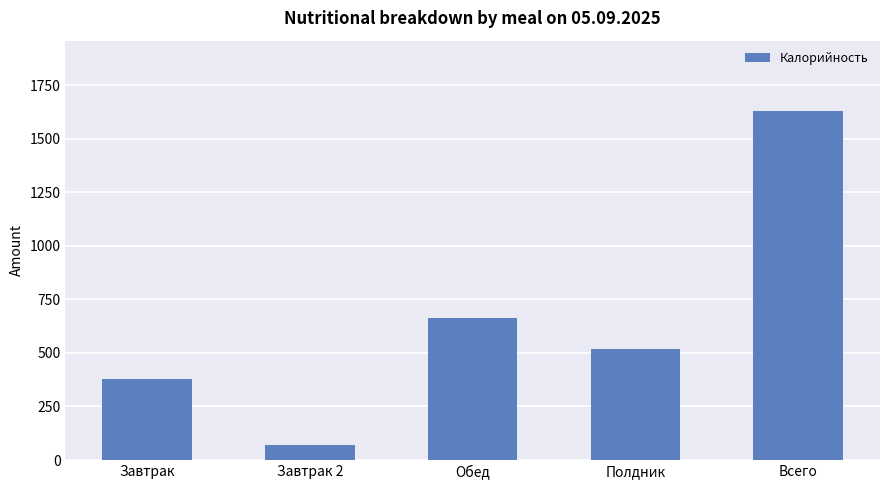

Reading left to right, what are all the values shown in this chart?

Завтрак=378	Завтрак 2=72	Обед=663	Полдник=518	Всего=1631